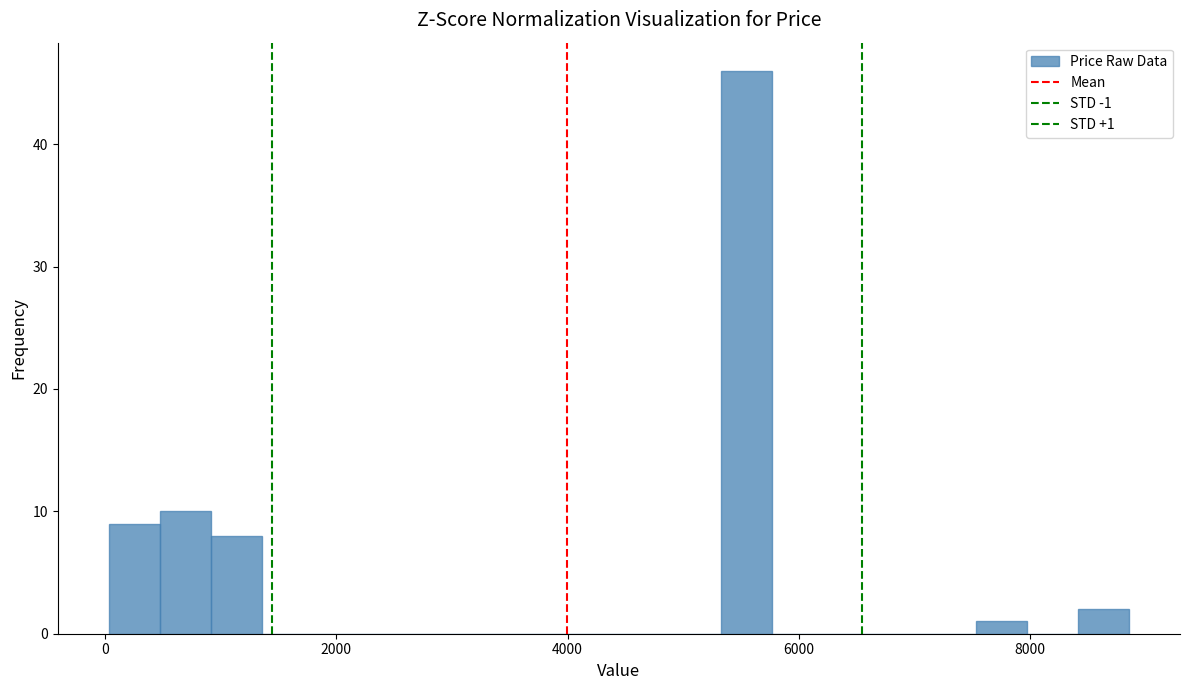

Around what value on the x-axis is the tallest bar? Give the approximate position of its centre, as read against the axis.

5600